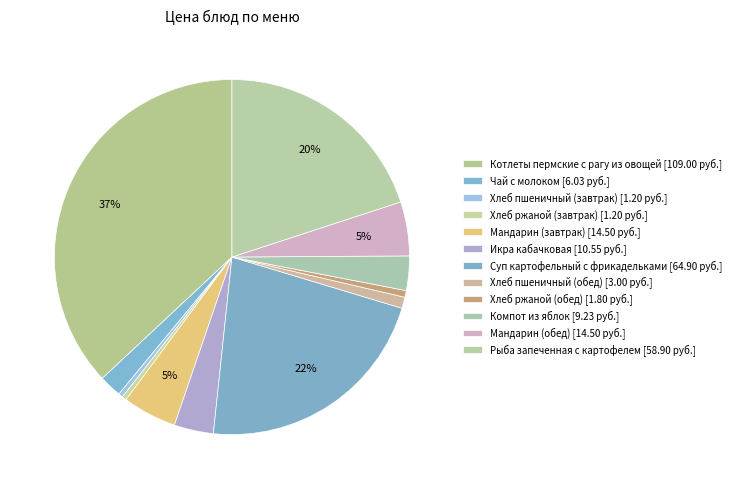

Is Чай с молоком the majority of the pie?

No